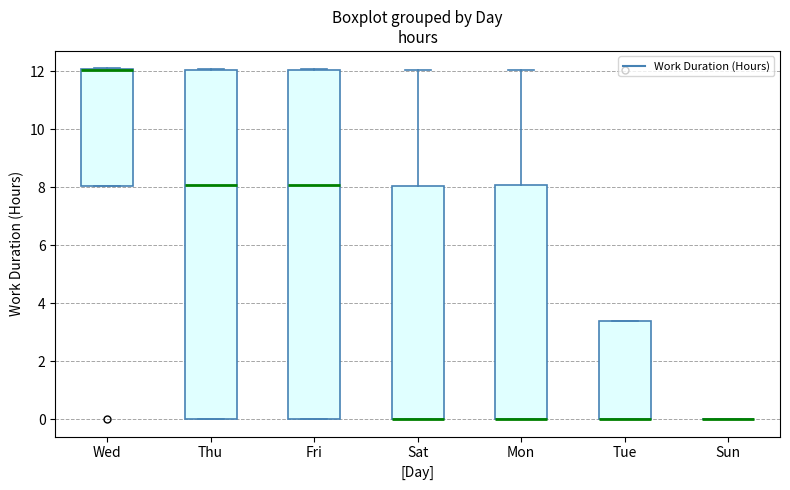

Where does the median line of the box for Fri sit on the y-axis? The values are not printed on the chart, so give them approximately, as read against the axis.

8.0